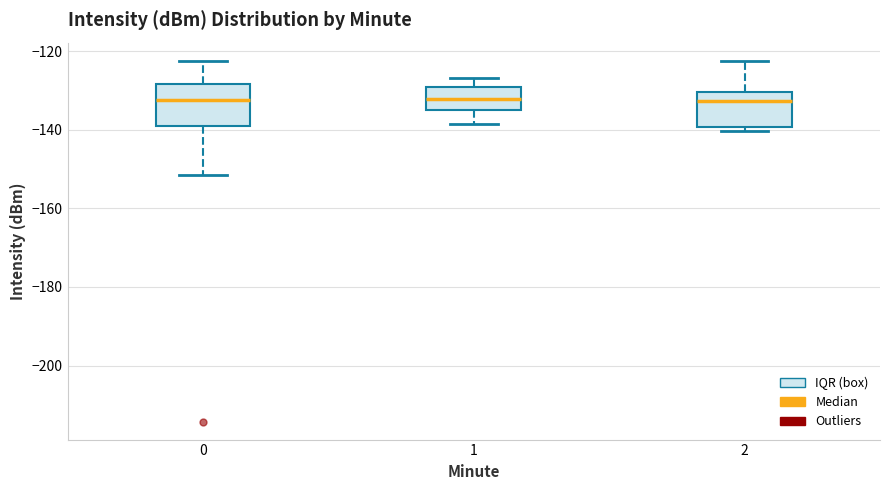

Where does the upper whisker of the box at x = 2 end on the y-axis? The values are not printed on the chart, so give them approximately, as read against the axis.

-122